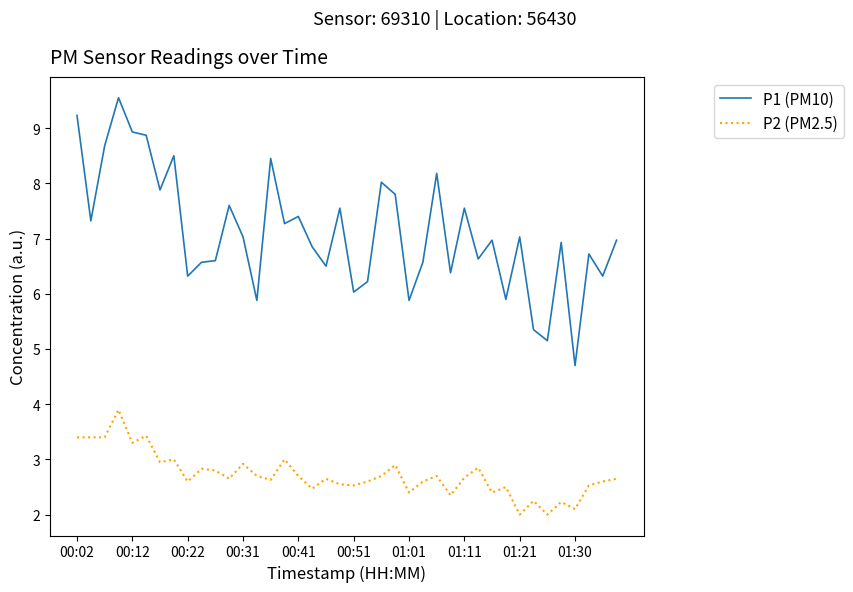

What is the smallest value displayed?

2.0